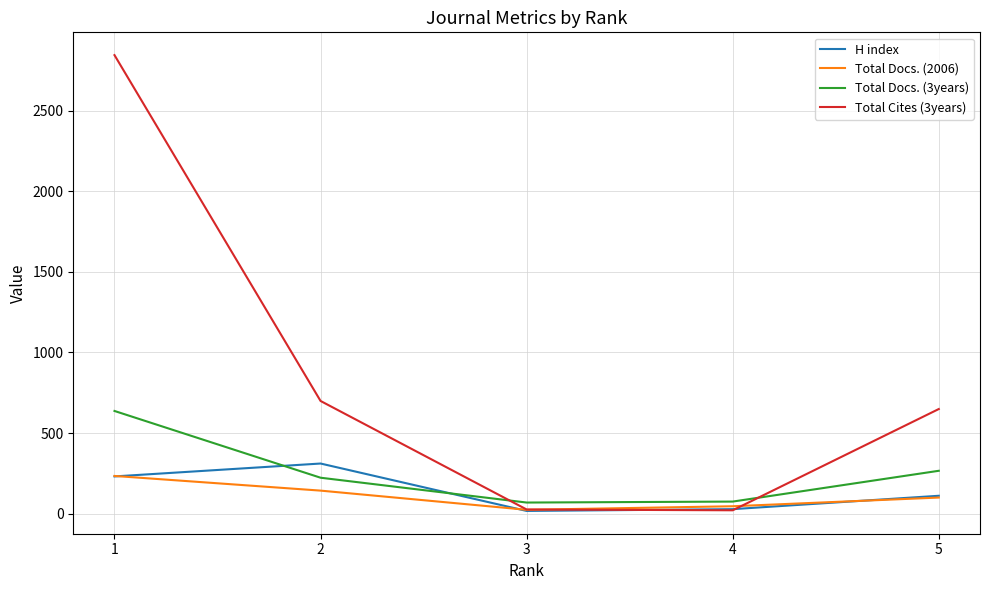

What is the maximum value for H index?

311